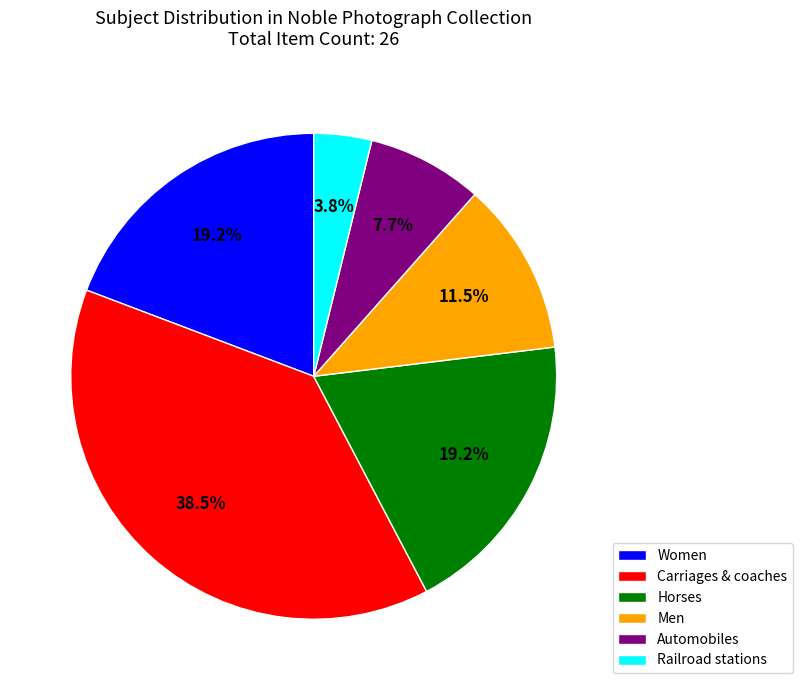

To the nearest percent, what is the combined percentage of Horses and Automobiles?

27%